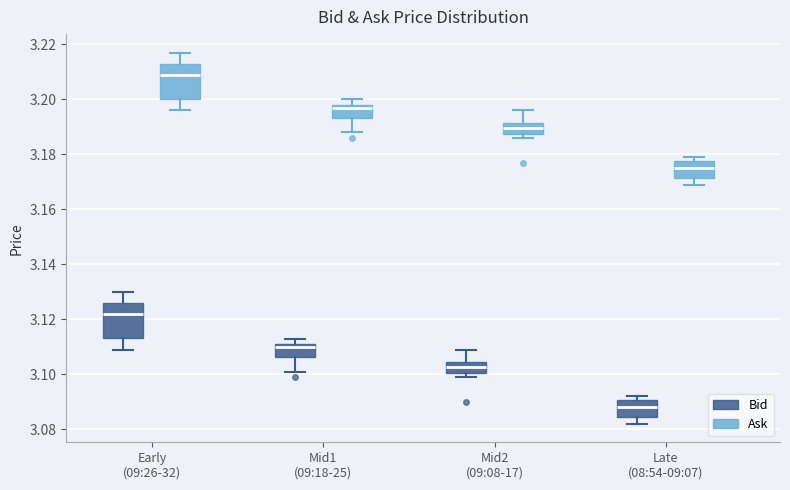

Reading left to right, transcribe this box plot: for each box, give where its median line is, the range the box spans, and where its two whiskers end, as read against the y-axis. The values are not printed on the chart, so give them approximately, as read against the axis.

Early (09:26-32) (Bid): median 3.122, box 3.114 to 3.126, whiskers 3.110 to 3.130
Early (09:26-32) (Ask): median 3.210, box 3.200 to 3.214, whiskers 3.196 to 3.218
Mid1 (09:18-25) (Bid): median 3.110, box 3.106 to 3.112, whiskers 3.102 to 3.114
Mid1 (09:18-25) (Ask): median 3.198 (just below the box's upper edge), box 3.194 to 3.198, whiskers 3.188 to 3.200
Mid2 (09:08-17) (Bid): median 3.102, box 3.100 to 3.104, whiskers 3.100 (just below the box's lower edge) to 3.110
Mid2 (09:08-17) (Ask): median 3.190, box 3.188 to 3.192, whiskers 3.186 to 3.196
Late (08:54-09:07) (Bid): median 3.088, box 3.084 to 3.090, whiskers 3.082 to 3.092
Late (08:54-09:07) (Ask): median 3.176, box 3.172 to 3.178, whiskers 3.170 to 3.180